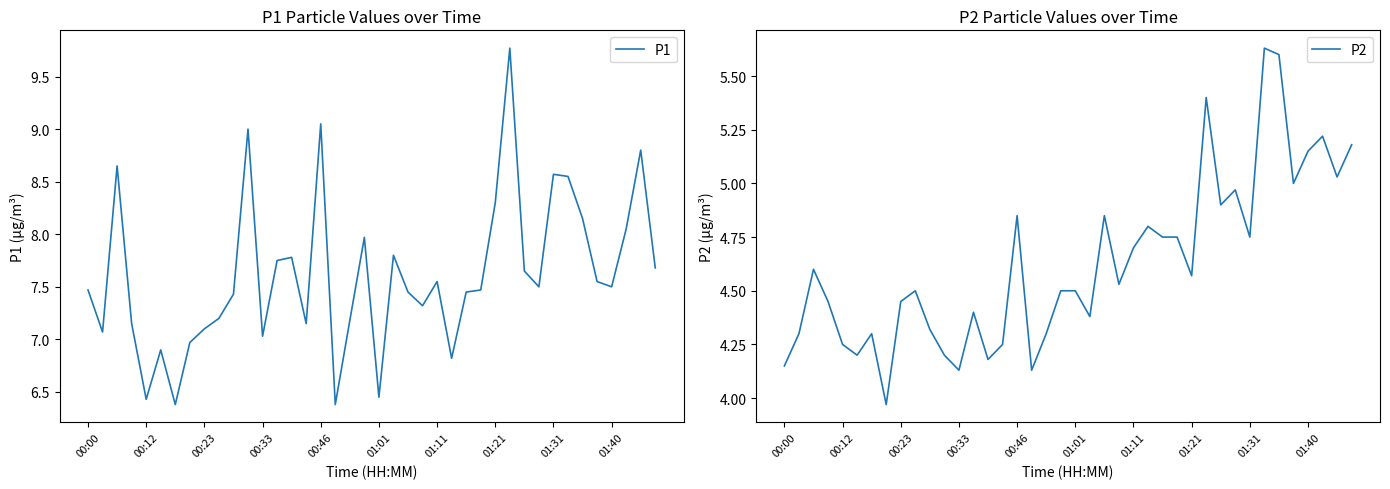

Reading right to left, what are all the values shown in this chart?

P1: 7.7	8.8	8.1	7.5	7.5	8.2	8.6	8.6	7.5	7.7	9.8	8.3	7.5	7.5	6.8	7.5	7.3	7.5	7.8	6.5	8.0	7.2	6.4	9.1	7.2	7.8	7.8	7.0	9.0	7.4	7.2	7.1	7.0	6.4	6.9	6.4	7.2	8.7	7.1	7.5
P2: 5.2	5.0	5.2	5.2	5.0	5.6	5.6	4.8	5.0	4.9	5.4	4.6	4.8	4.8	4.8	4.7	4.5	4.8	4.4	4.5	4.5	4.3	4.1	4.8	4.2	4.2	4.4	4.1	4.2	4.3	4.5	4.5	4.0	4.3	4.2	4.2	4.5	4.6	4.3	4.2